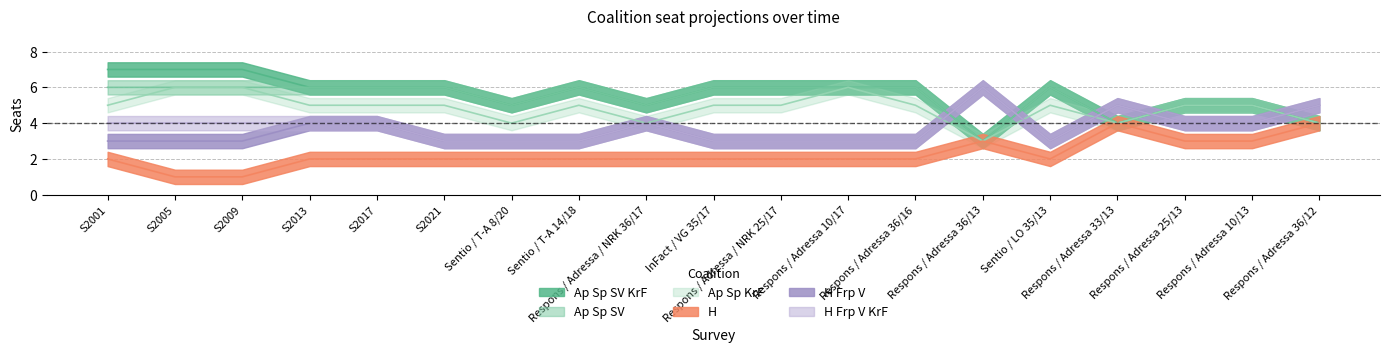

Read the H Frp V value at S2005.

3